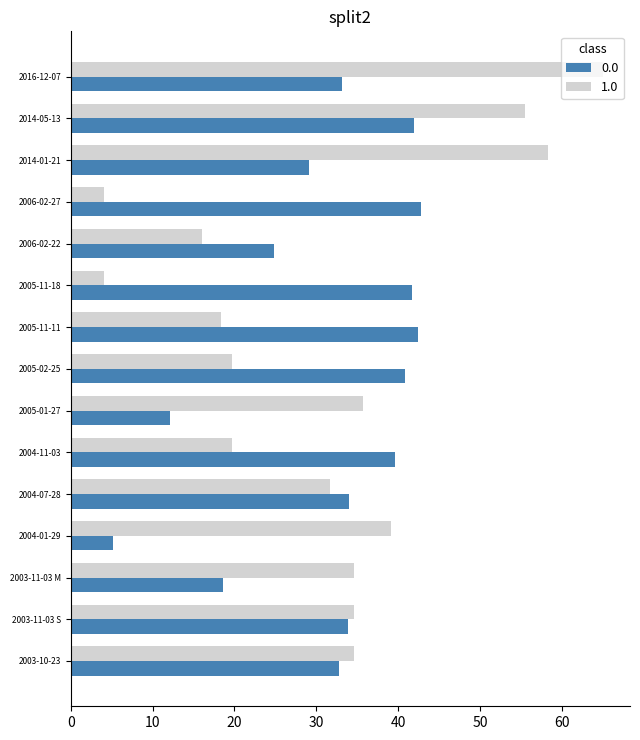

List the series in order of their peak value, lowest first.

0.0, 1.0